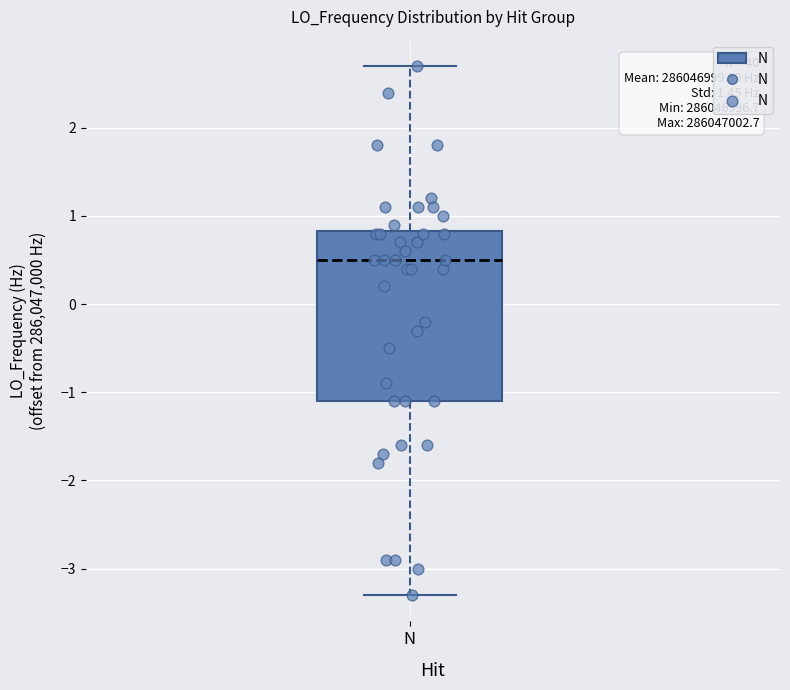

Where does the median line of the box for N sit on the y-axis? The values are not printed on the chart, so give them approximately, as read against the axis.

0.5